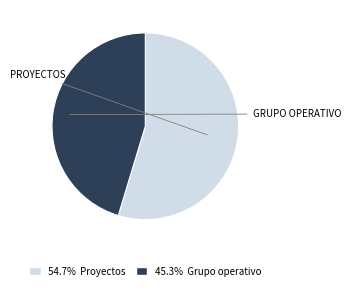

Count the number of slices in the pie.

2